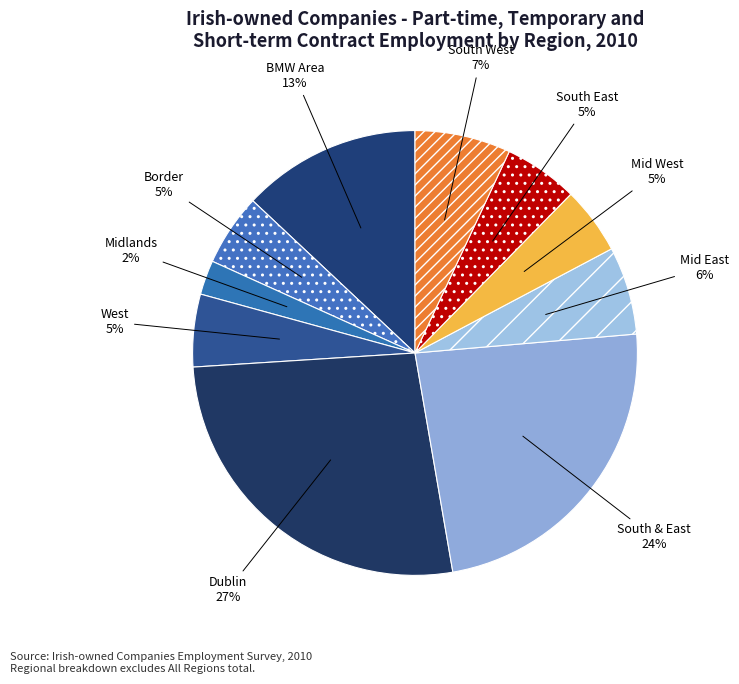

Between BMW Area and Dublin, which is larger?

Dublin